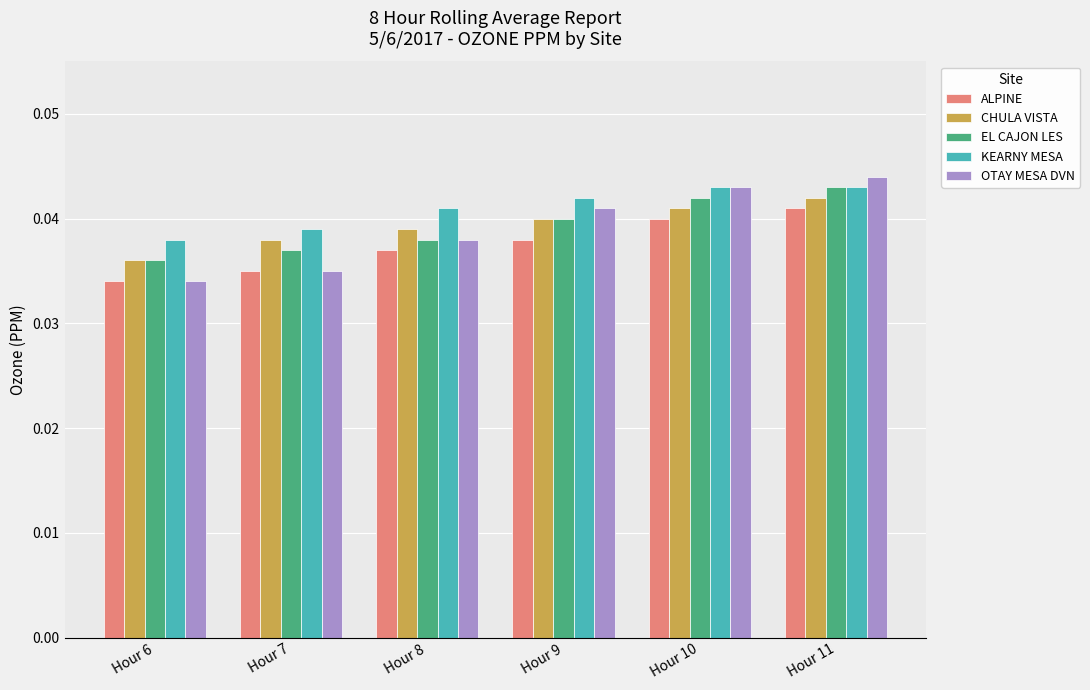

Between Hour 6 and Hour 8, which series saw the biggest shift?

OTAY MESA DVN